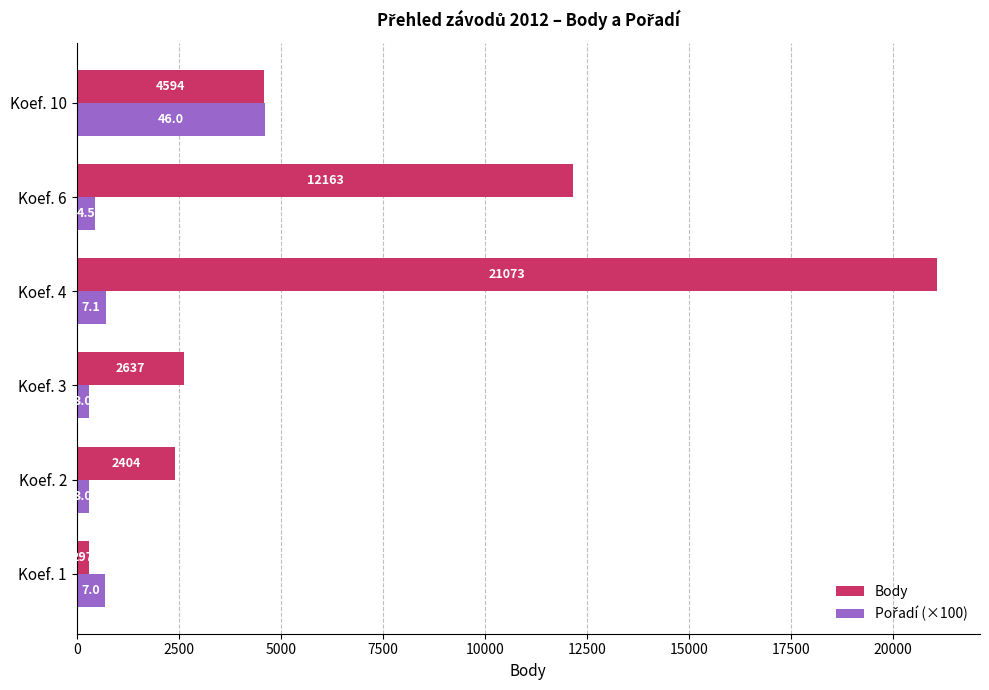

What is the spread (max minus min) of values at Koef. 3?

2337